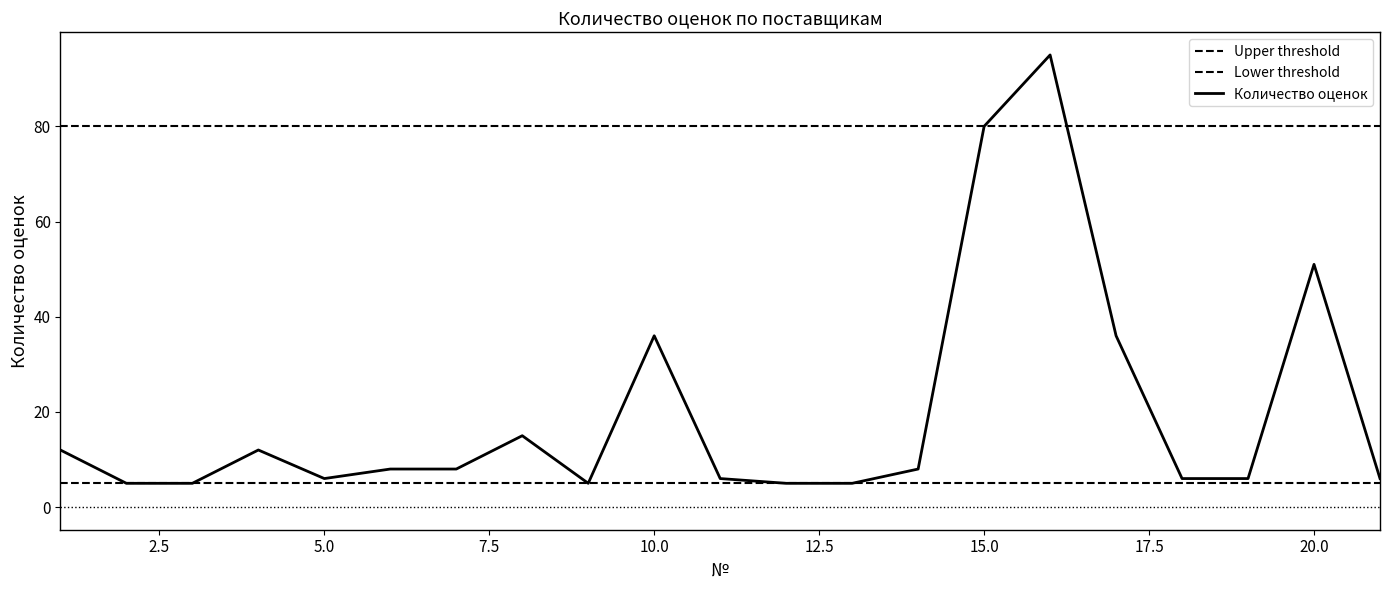

What is the change in value from 7 to 8?

+7